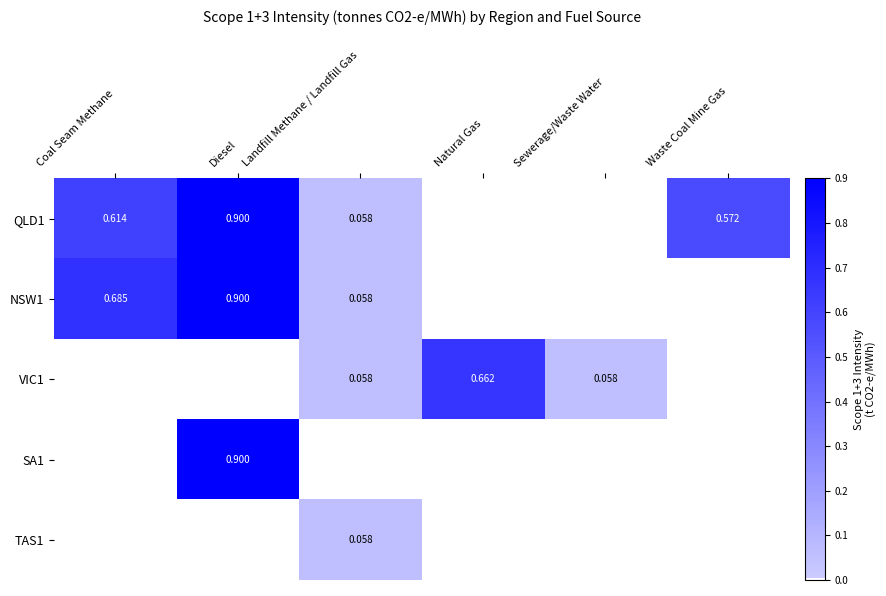

How many data points in NSW1 are above 0?

3